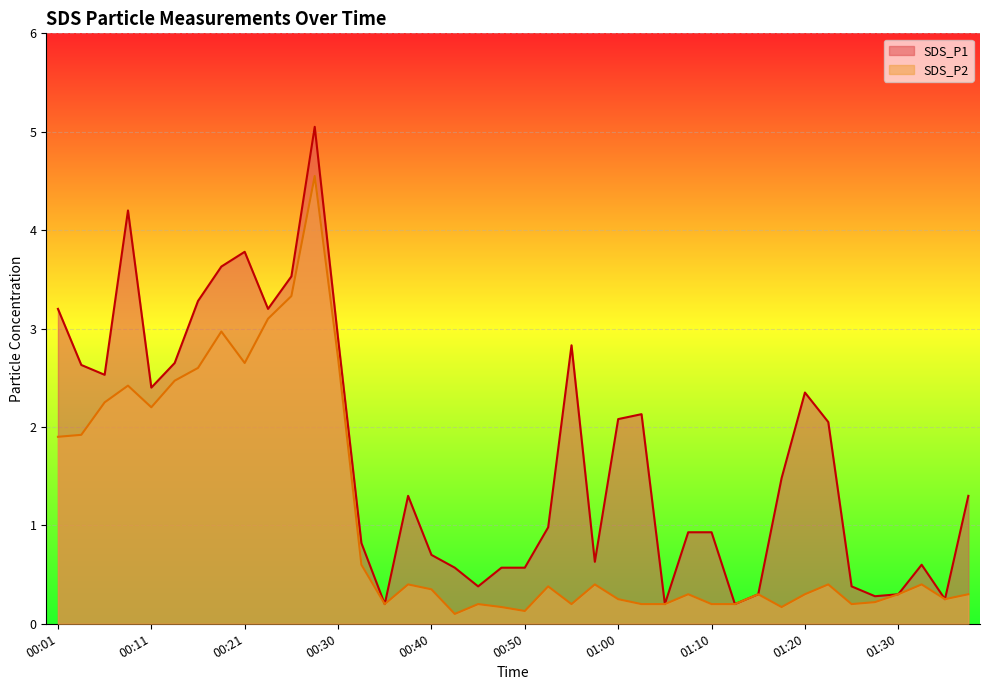

In SDS_P2, how many points are lower than both neighbors (excluding endpoints)?

9